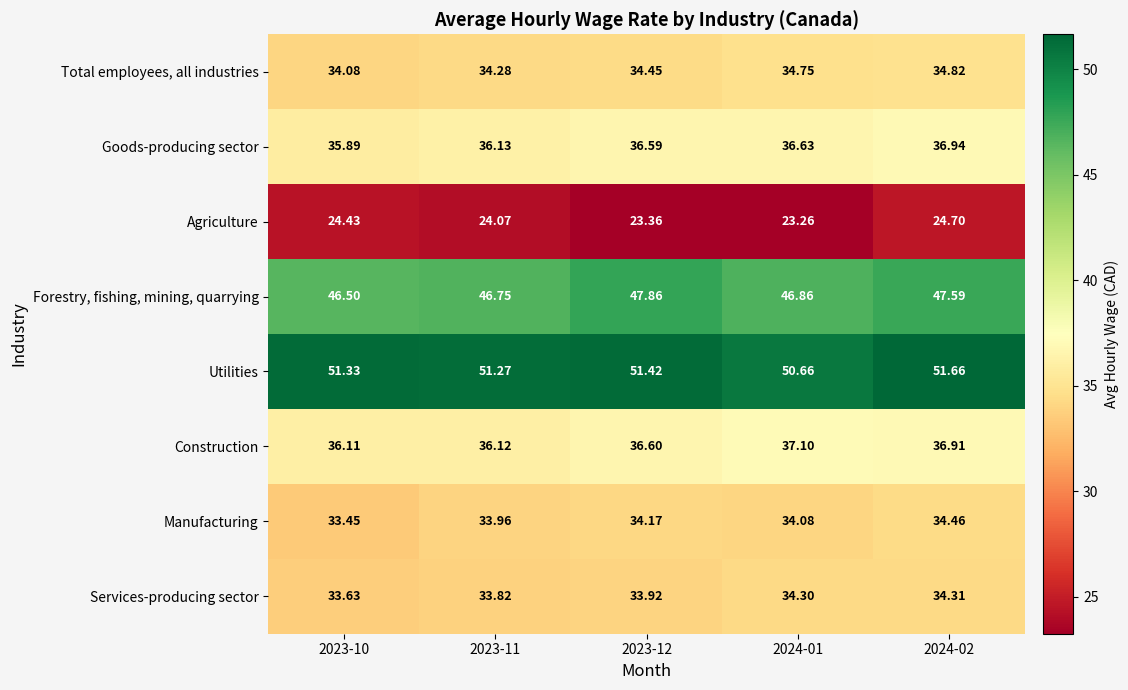

Is the value of Goods-producing sector at 2023-10 greater than the value of Construction at 2023-12?

No